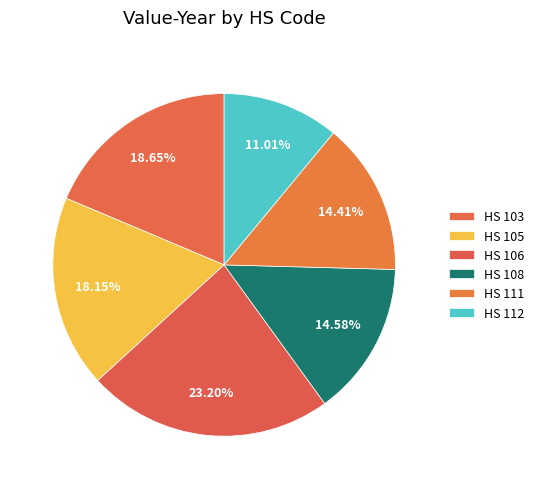

To the nearest percent, what is the average slice percentage?

17%